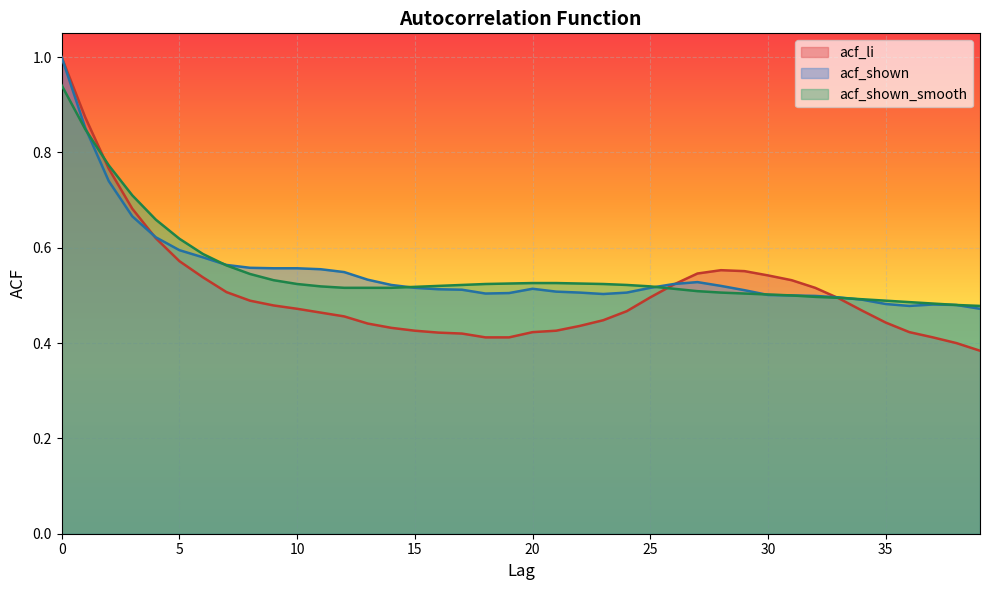

The value of acf_shown_smooth at 6 is 1.0. True or false?

False